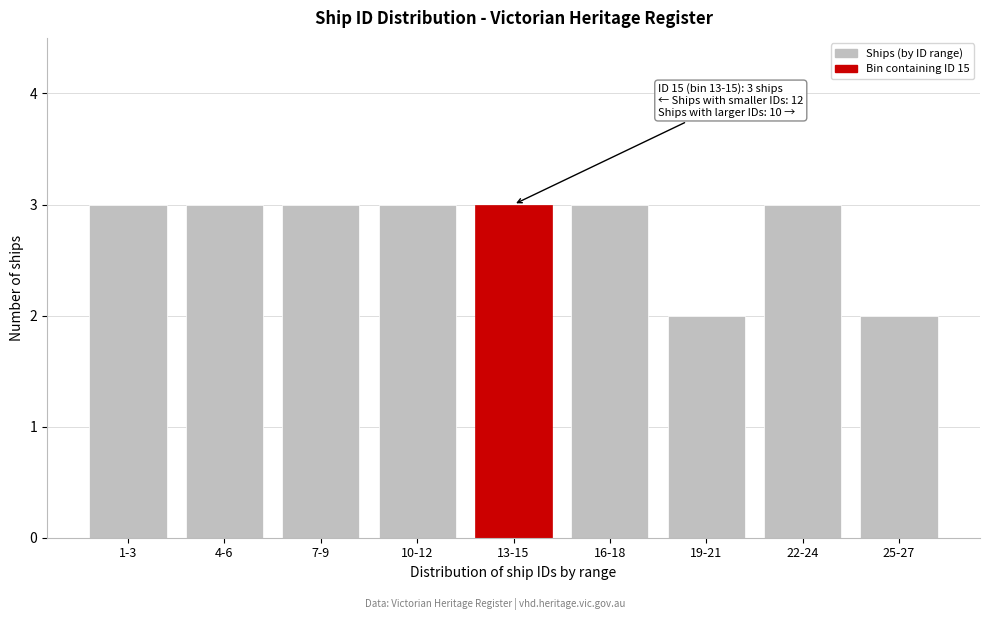

Reading left to right, what are all the values shown in this chart?

3	3	3	3	3	3	2	3	2